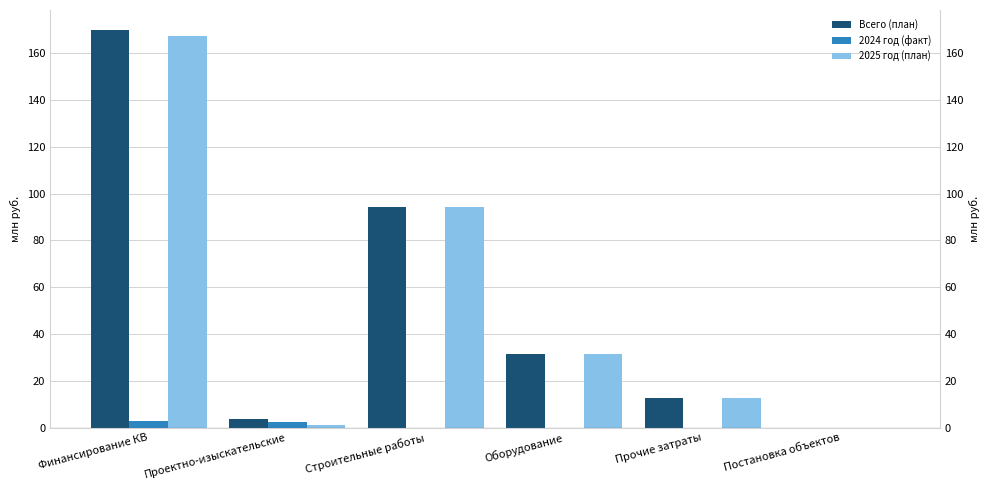

What is the sum of all Всего (план) values?

312.0